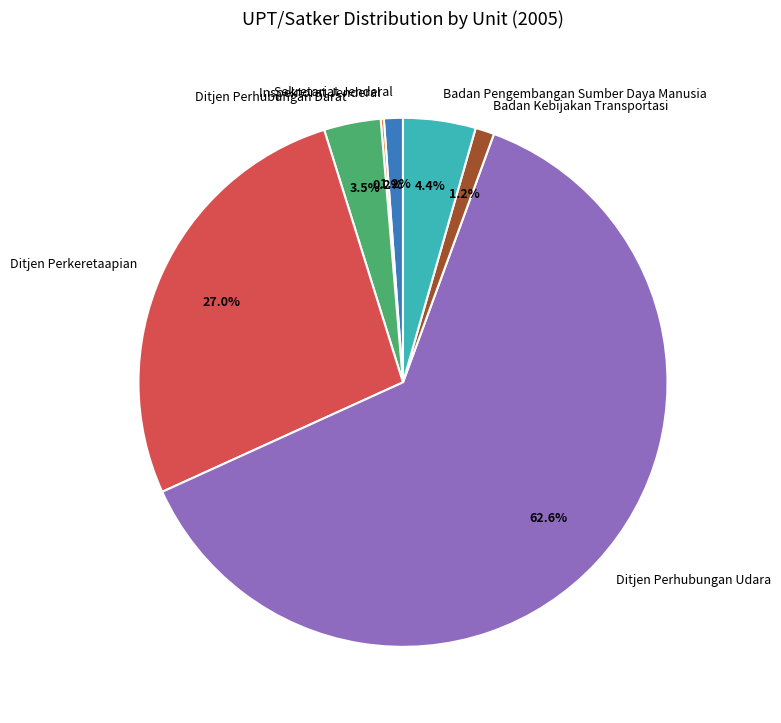

What is the largest slice in the pie chart?

Ditjen Perhubungan Udara